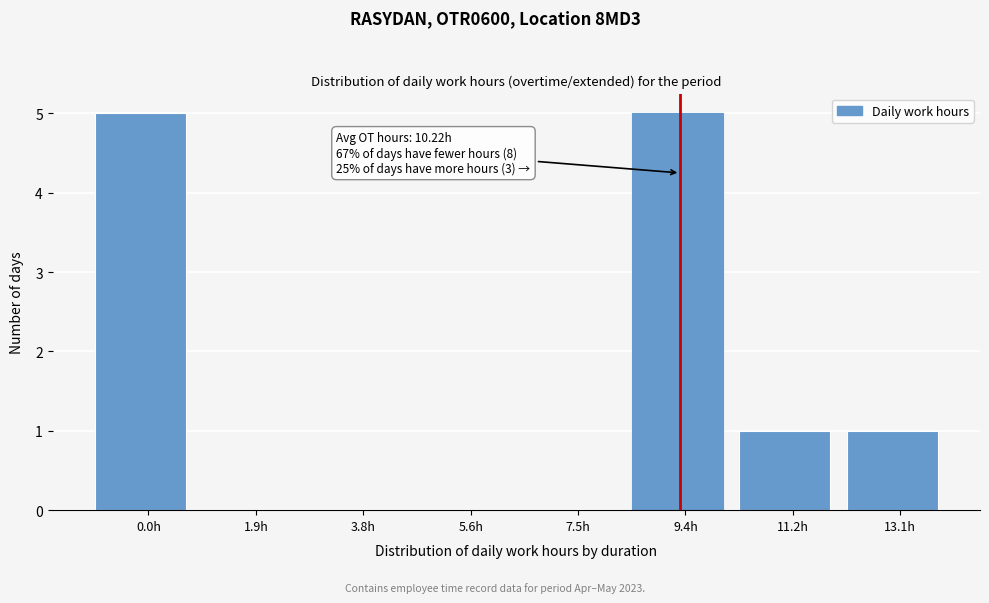

Reading right to left, extract all data points from this chart.

13.1h=1	11.2h=1	9.4h=5	7.5h=0	5.6h=0	3.8h=0	1.9h=0	0.0h=5